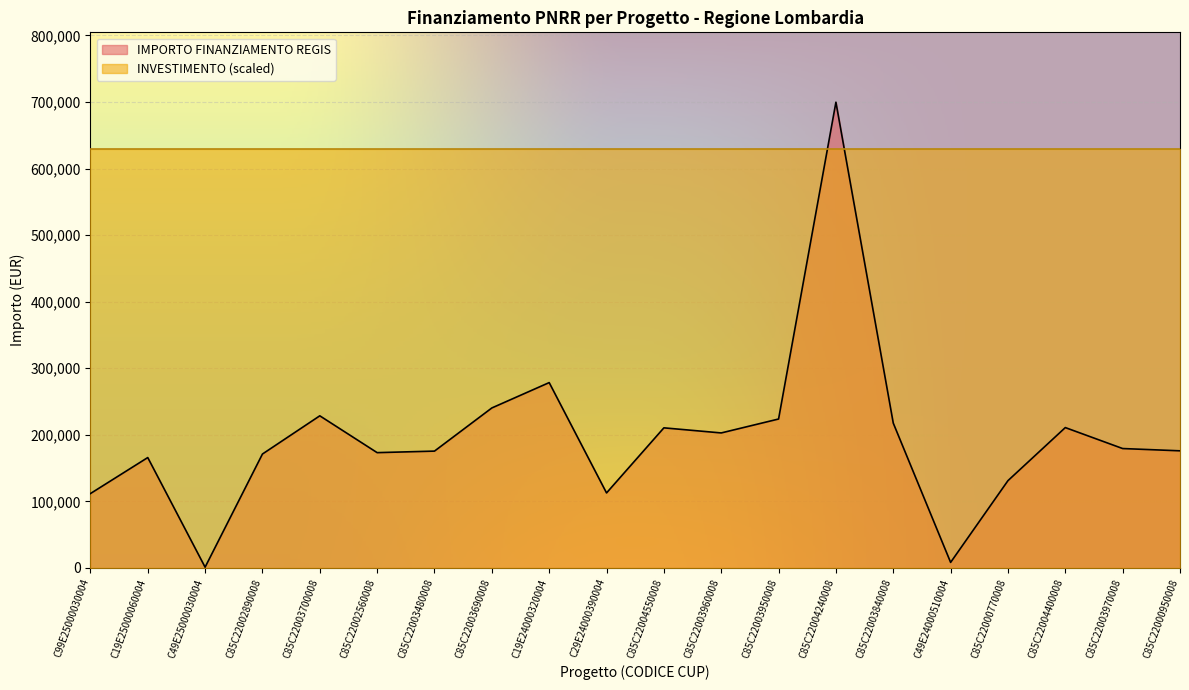

What is the average value?

195973.2